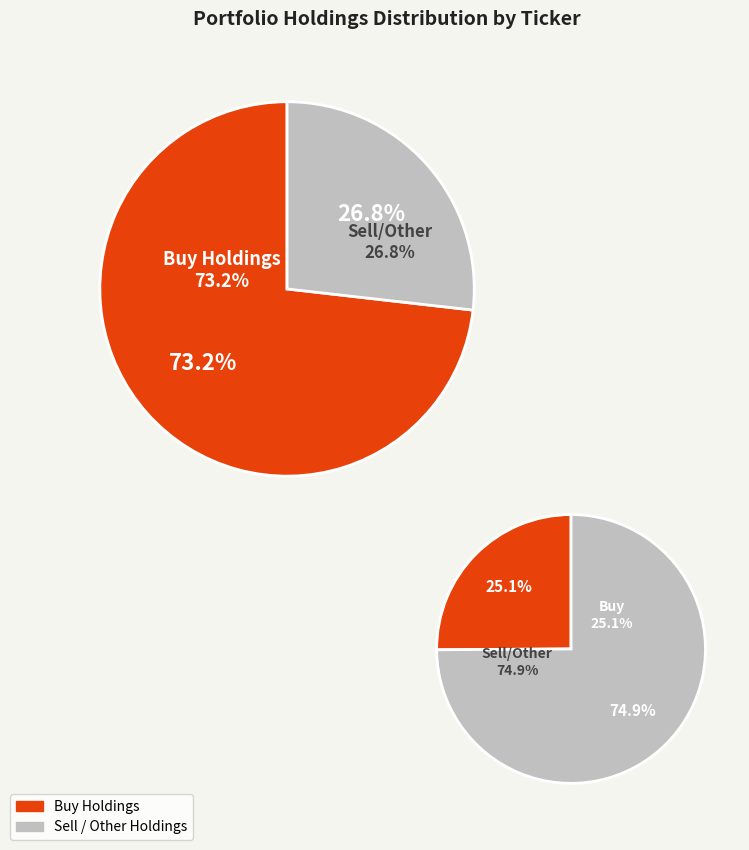

Is the sum of VYM and RSP greater than half?

No